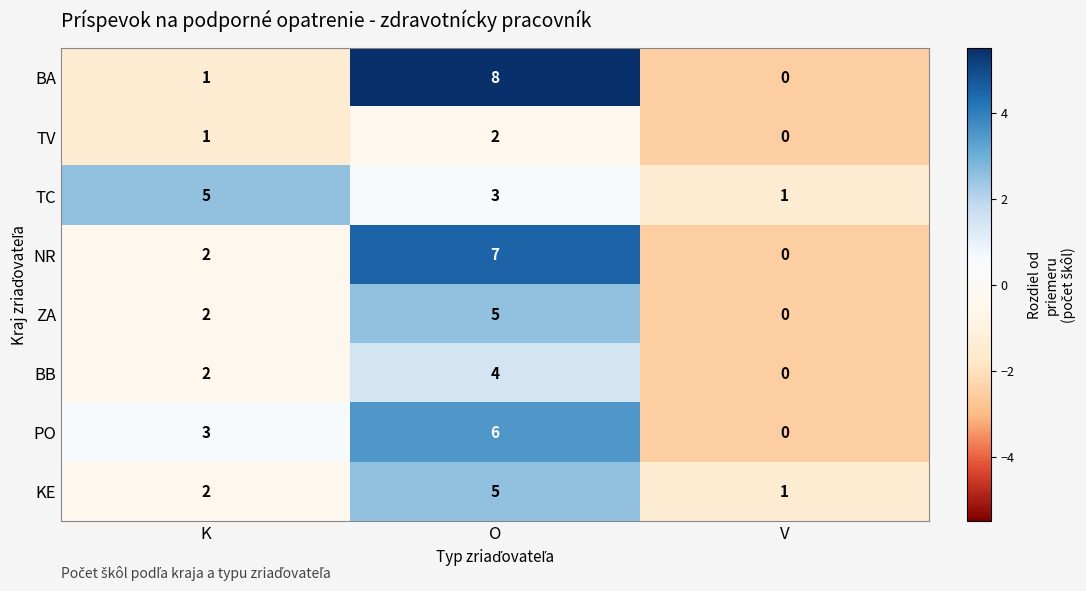

What is the difference between the highest and lowest values at O?

6